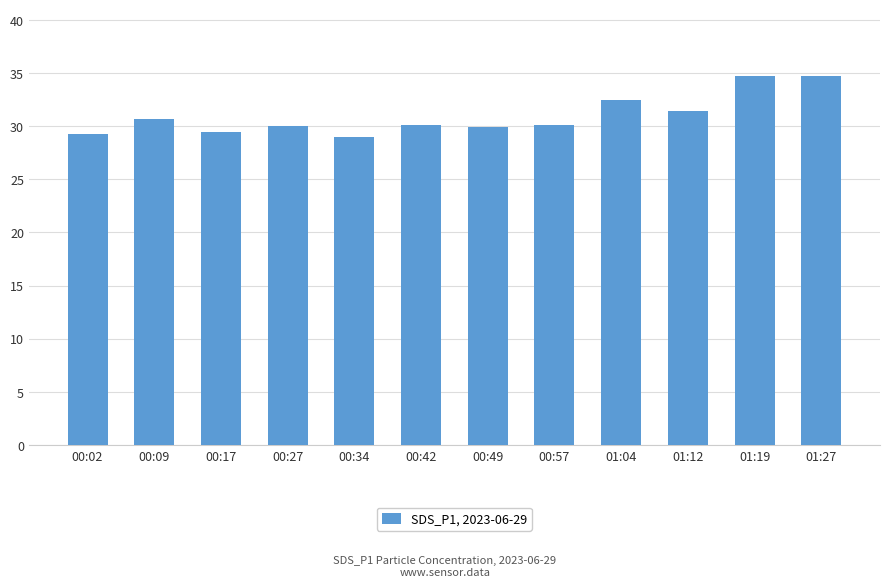

What is the greatest value displayed?

34.7